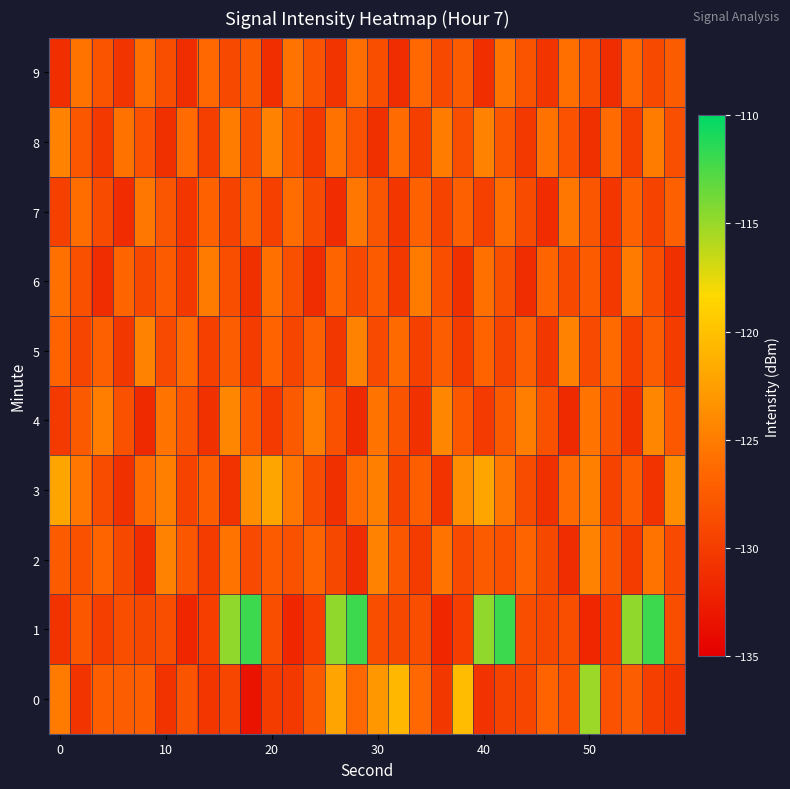

Count the number of data series in this chart.

10